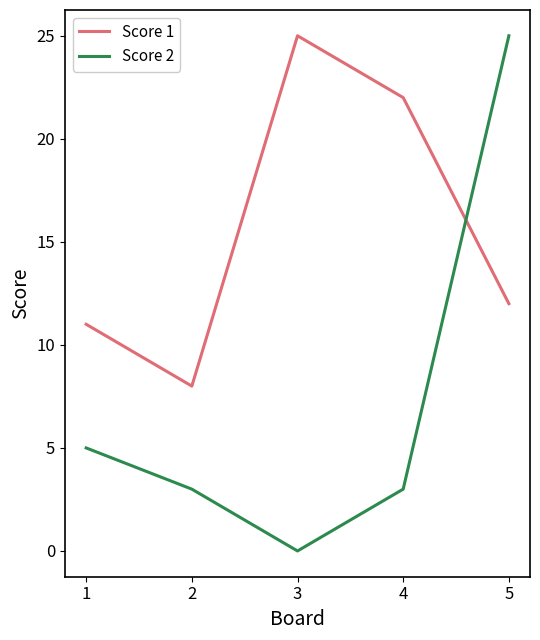

In Score 1, how many points are higher than both neighbors (excluding endpoints)?

1